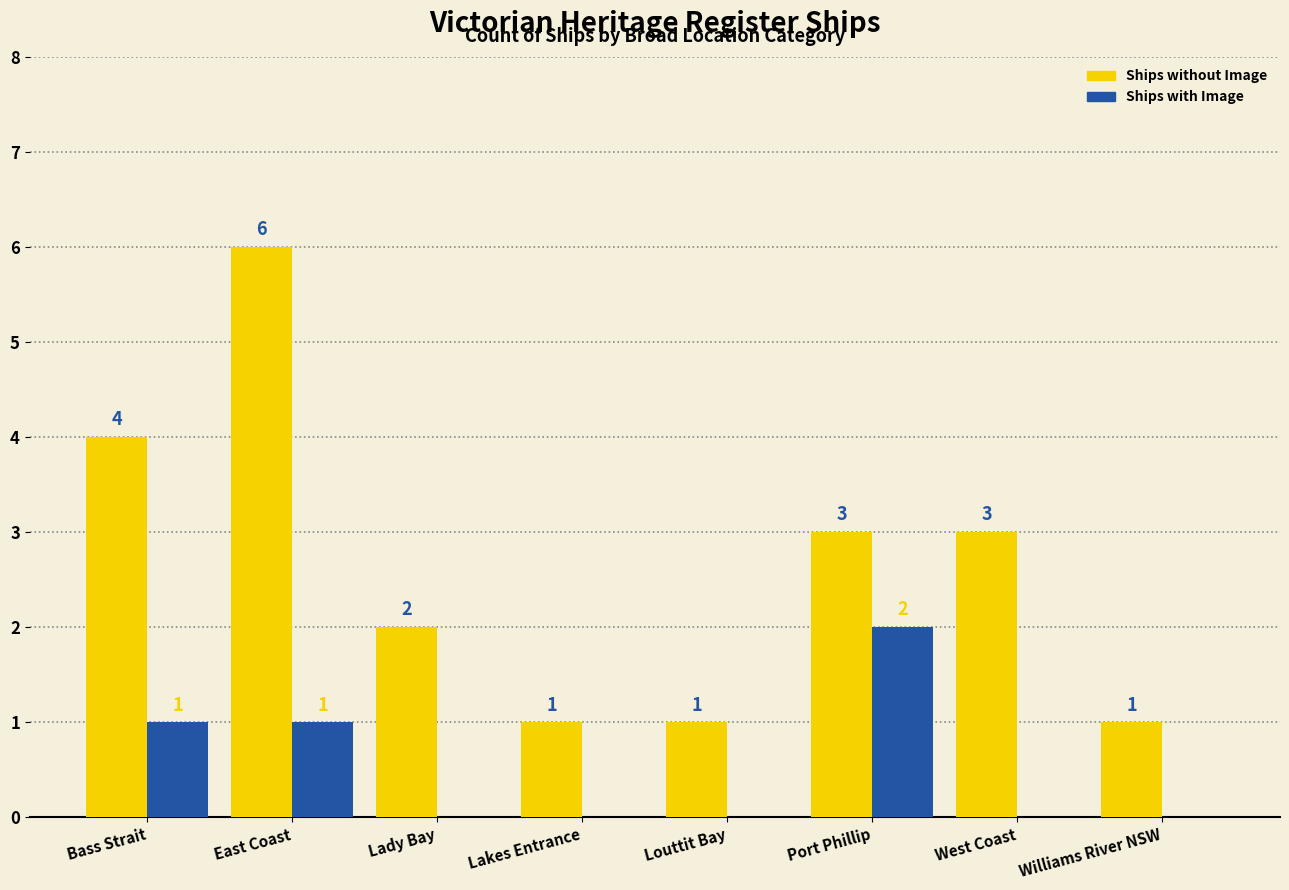

Reading right to left, extract all data points from this chart.

Ships without Image: Williams River NSW=1	West Coast=3	Port Phillip=3	Louttit Bay=1	Lakes Entrance=1	Lady Bay=2	East Coast=6	Bass Strait=4
Ships with Image: Williams River NSW=0	West Coast=0	Port Phillip=2	Louttit Bay=0	Lakes Entrance=0	Lady Bay=0	East Coast=1	Bass Strait=1